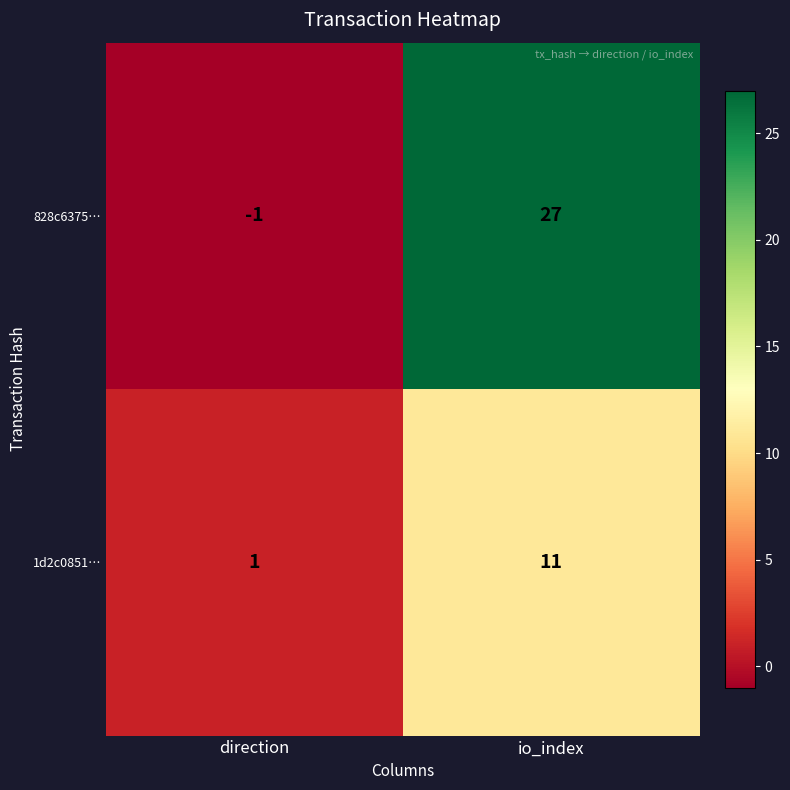

At how many categories does at least one series exceed 5?

1